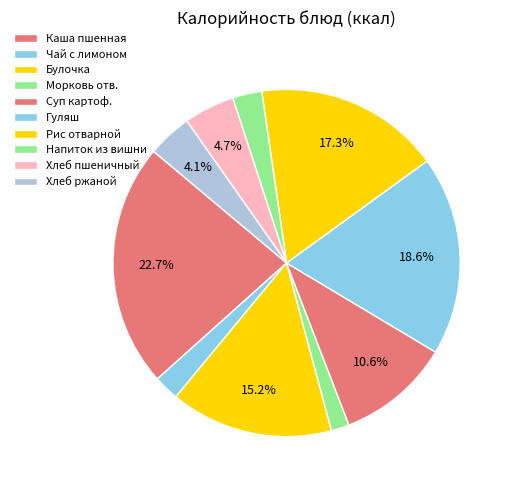

Is Напиток из вишни the majority of the pie?

No